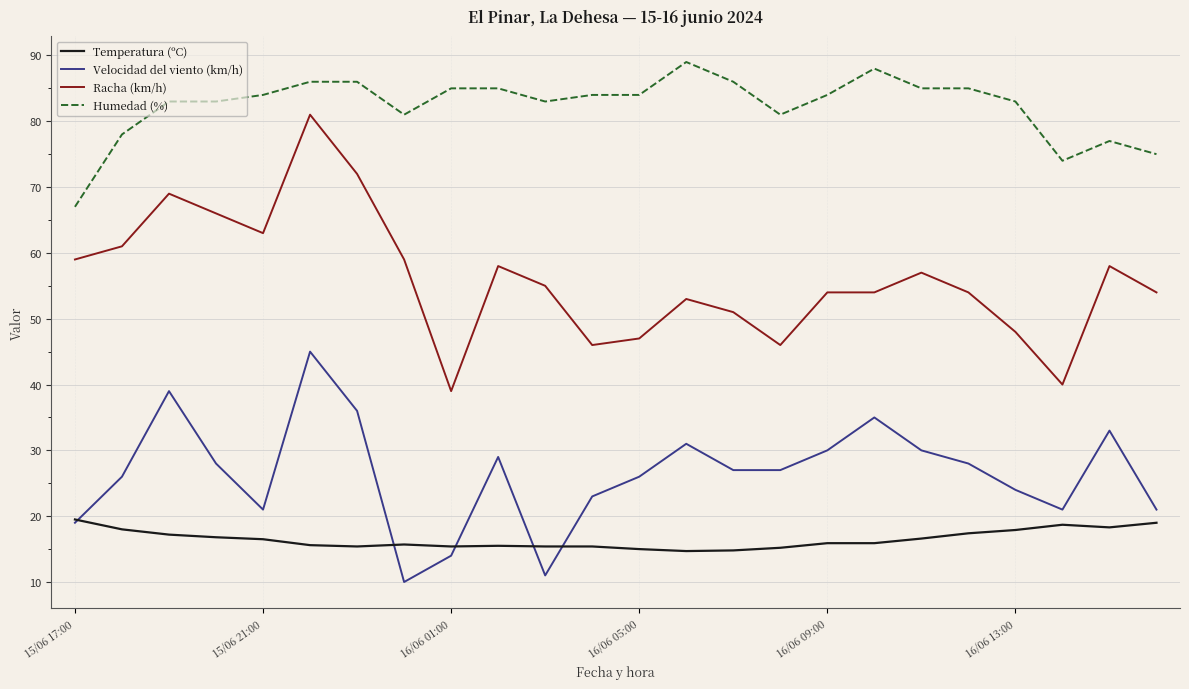

What is the maximum value for Humedad (%)?

89.0